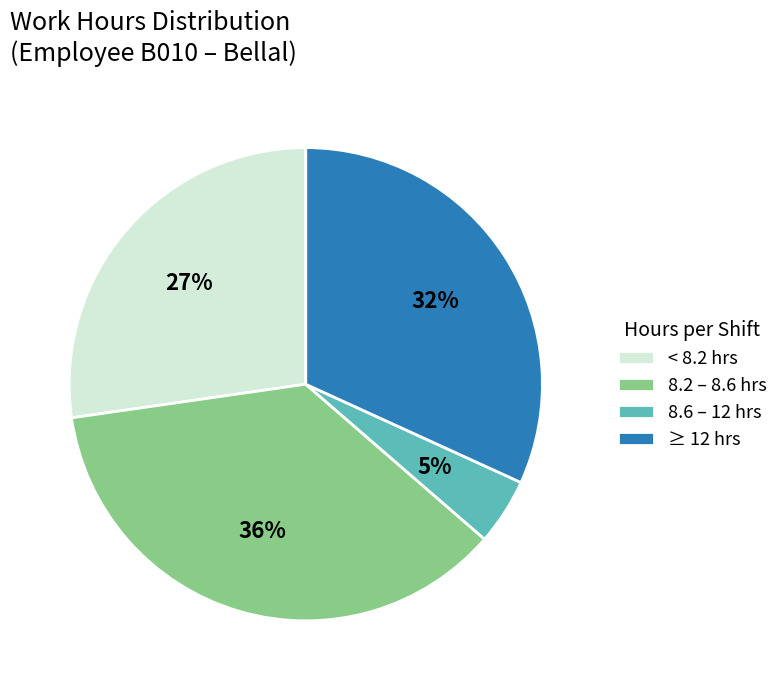

Which category has the biggest portion of the pie?

8.2 – 8.6 hrs